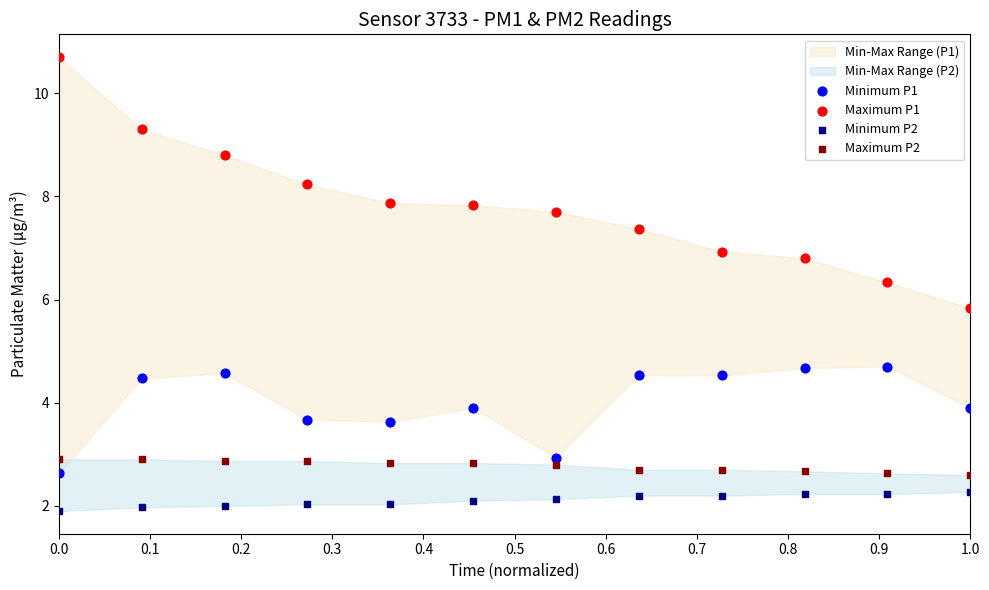

Which series contains the lowest Y value?

Minimum P2